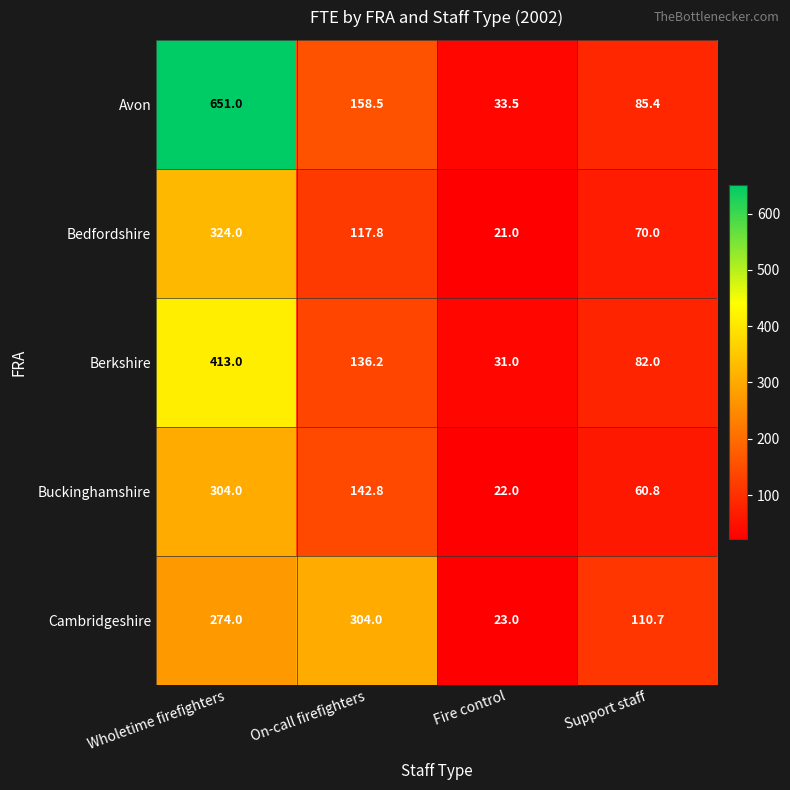

What is the spread (max minus min) of values at Wholetime firefighters?

377.0